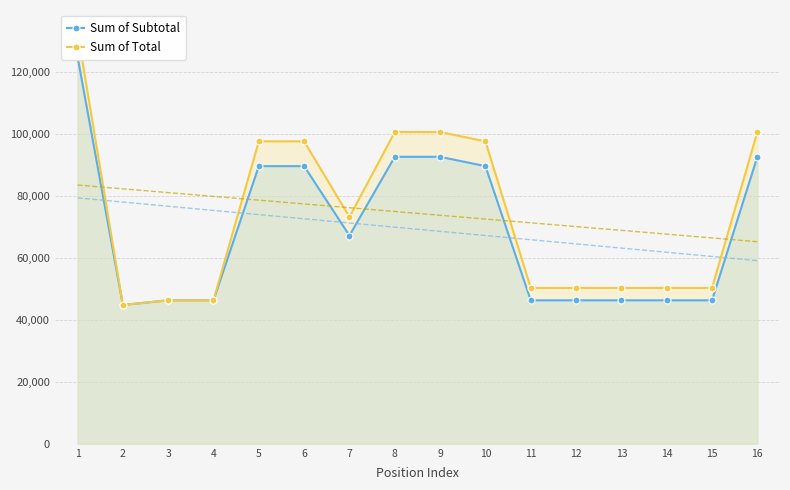

What is the greatest value displayed?

133000